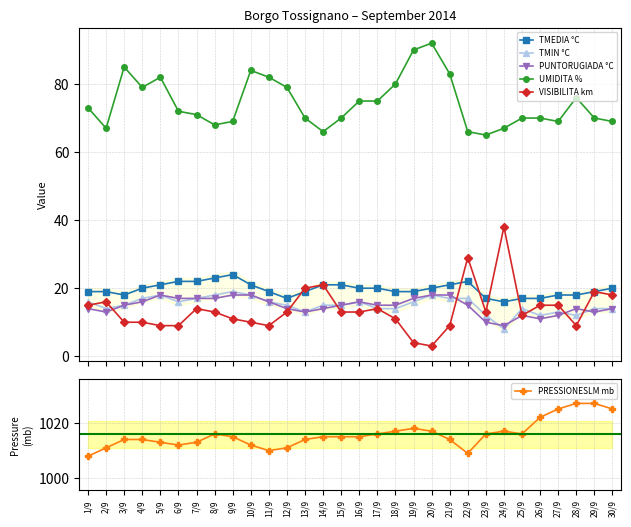

In UMIDITA %, how many points are lower than both neighbors (excluding endpoints)?

6